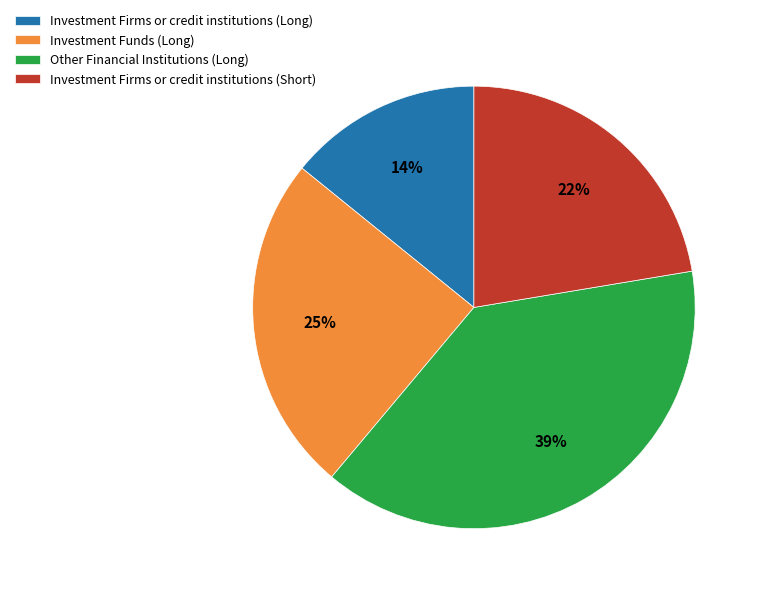

True or false: Investment Funds (Long) accounts for 39% of the total.

False